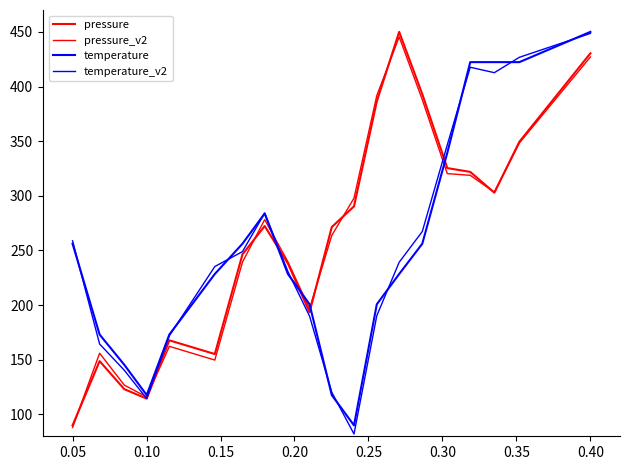

Is this an area chart (filled region under the line)?

No